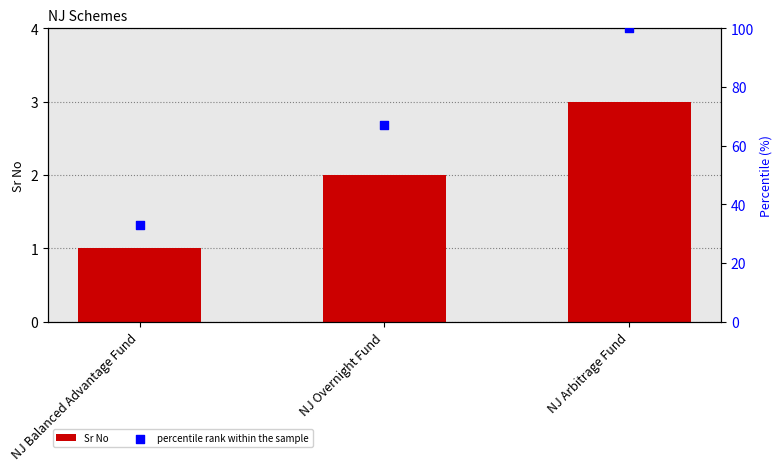

At how many categories does at least one series exceed 6?

3